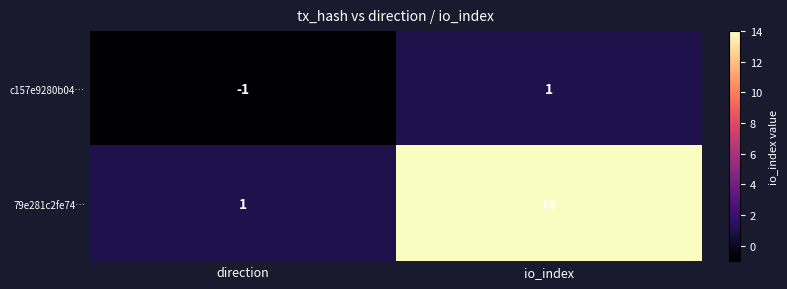

Which category has the lowest value across all series?

direction